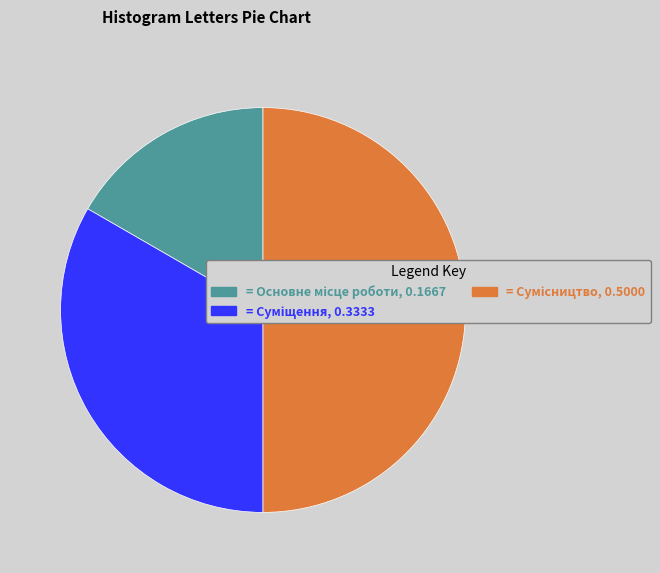

Count the number of slices in the pie.

3